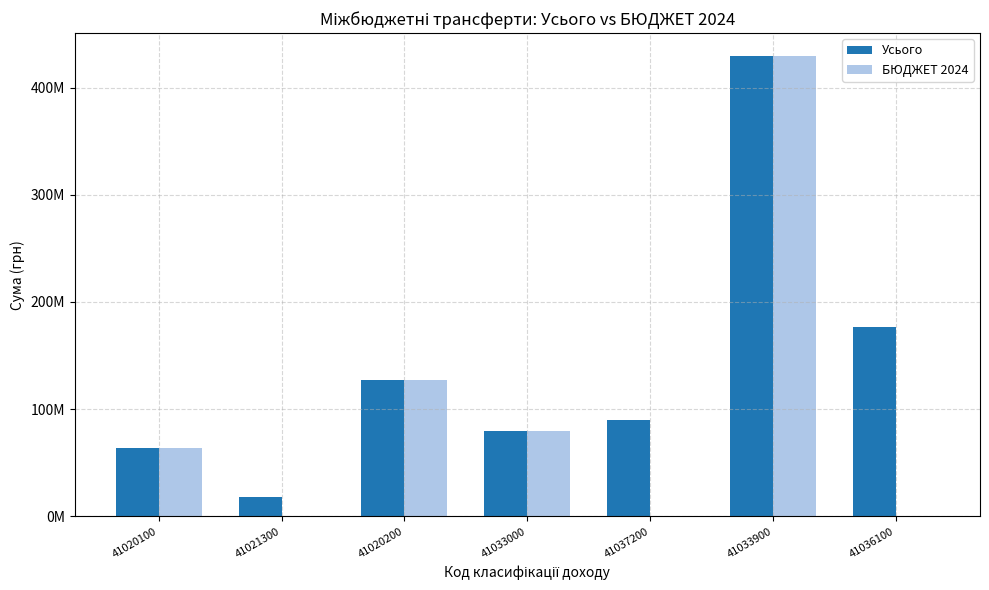

What are all the series names shown in the legend?

Усього, БЮДЖЕТ 2024